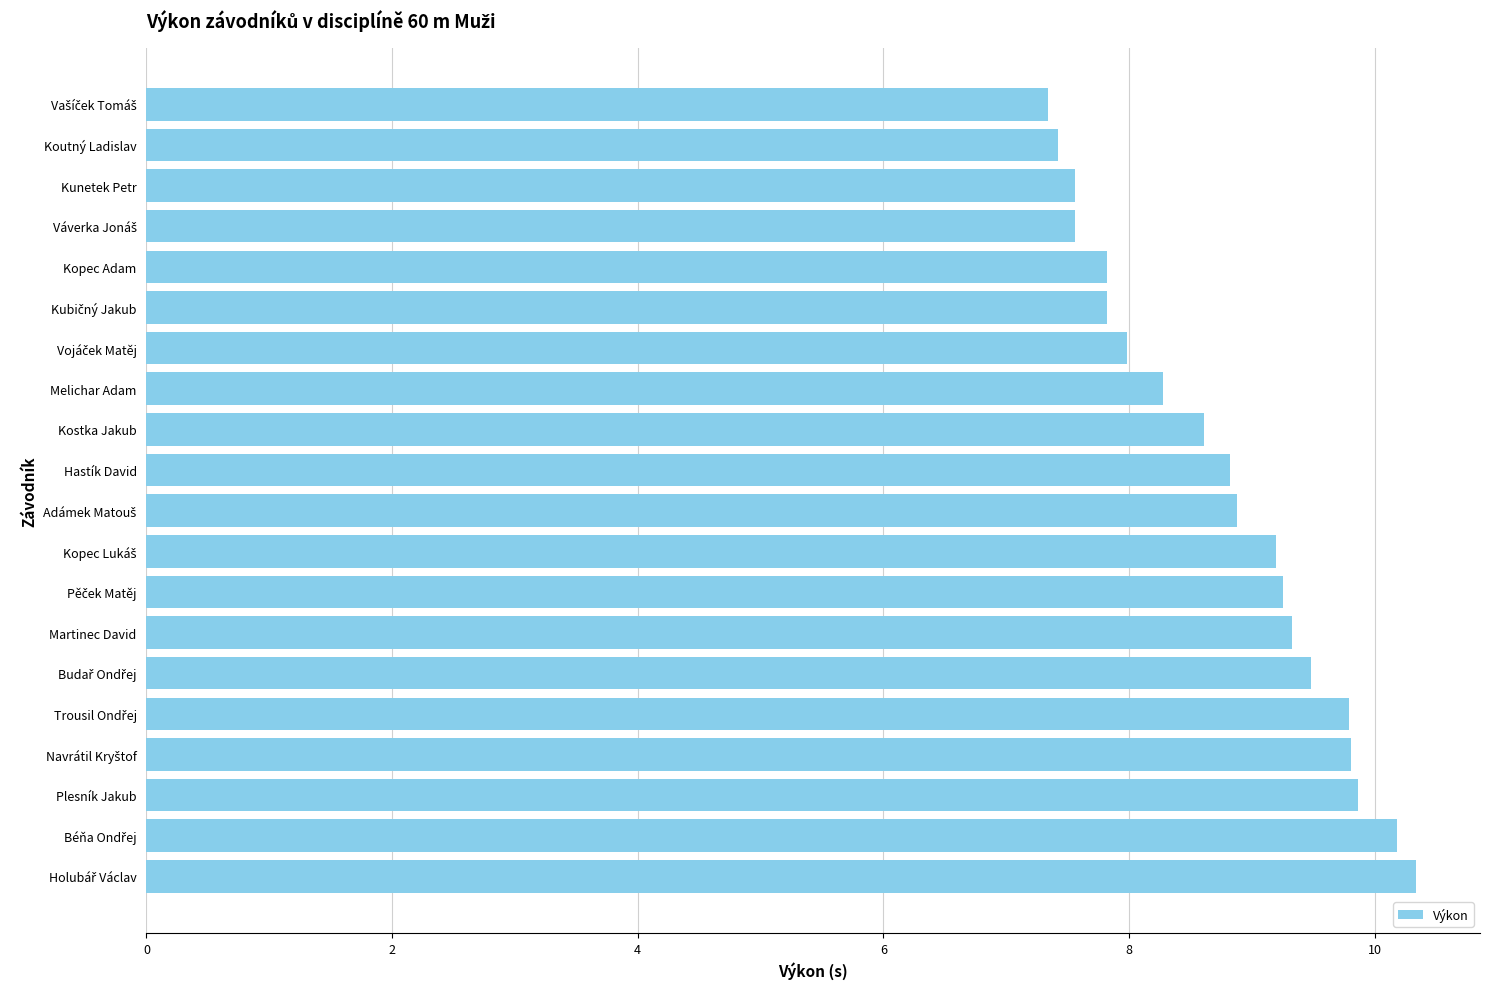

True or false: the data shows 14.6 at Hastík David.

False